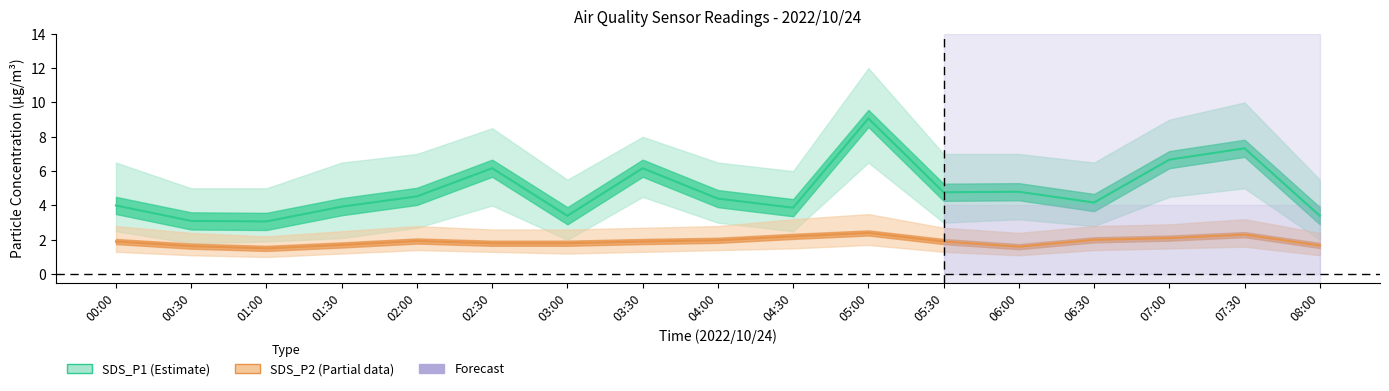

Rank the series by their average value, from lowest to highest.

SDS_P2, SDS_P1